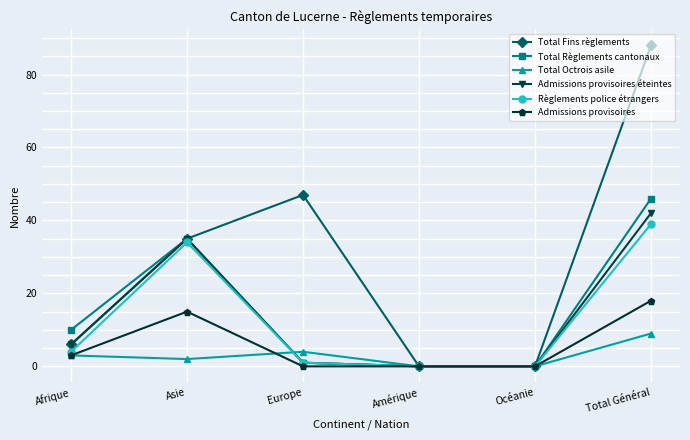

Reading right to left, extract all data points from this chart.

Total Fins règlements: 88	0	0	47	35	6
Total Règlements cantonaux: 46	0	0	1	35	10
Total Octrois asile: 9	0	0	4	2	3
Admissions provisoires éteintes: 42	0	0	1	35	6
Règlements police étrangers: 39	0	0	1	34	4
Admissions provisoires: 18	0	0	0	15	3